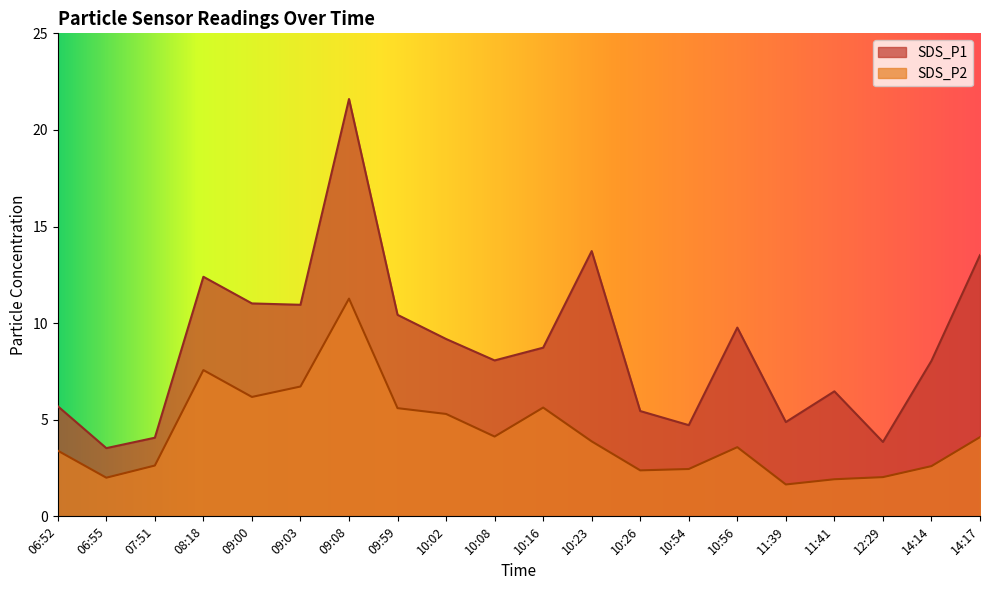

True or false: SDS_P1 has more than 0 interior local peaks.

True